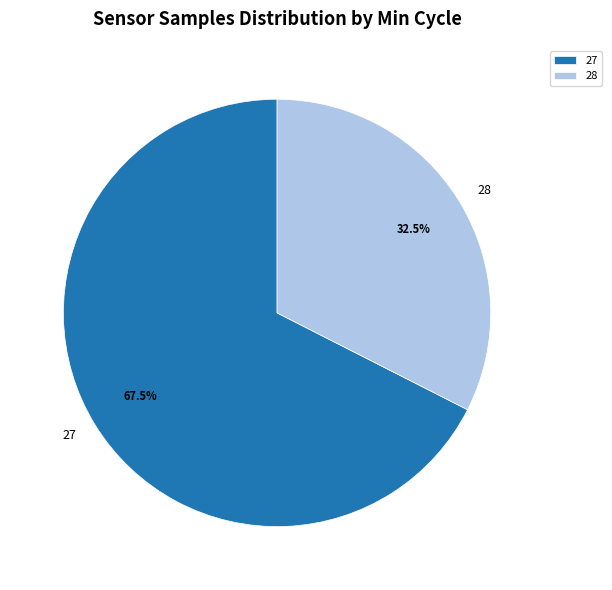

Is the sum of 27 and 28 greater than half?

Yes